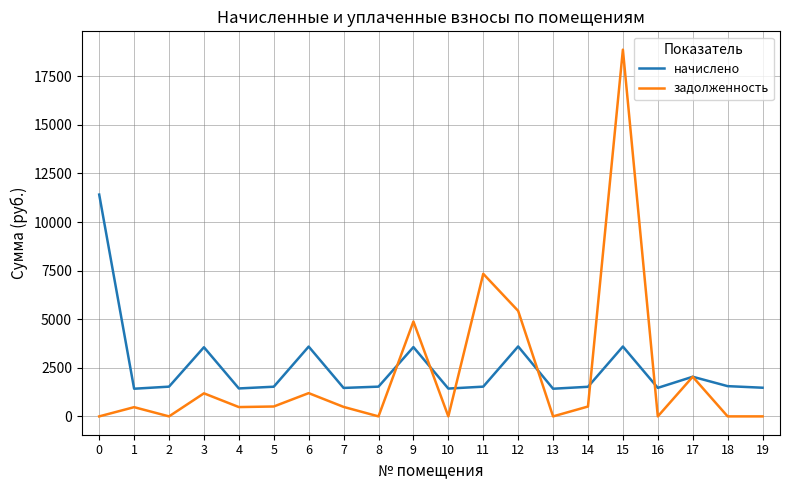

What is the difference between the highest and lowest values at 11?

5805.5